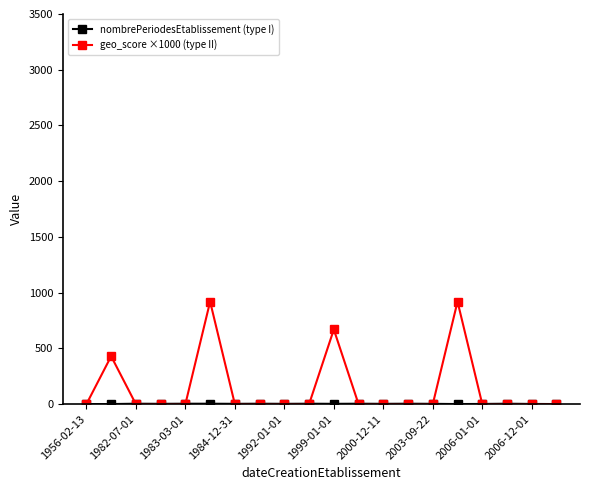

Which series has the largest total across all categories?

geo_score ×1000 (type II)